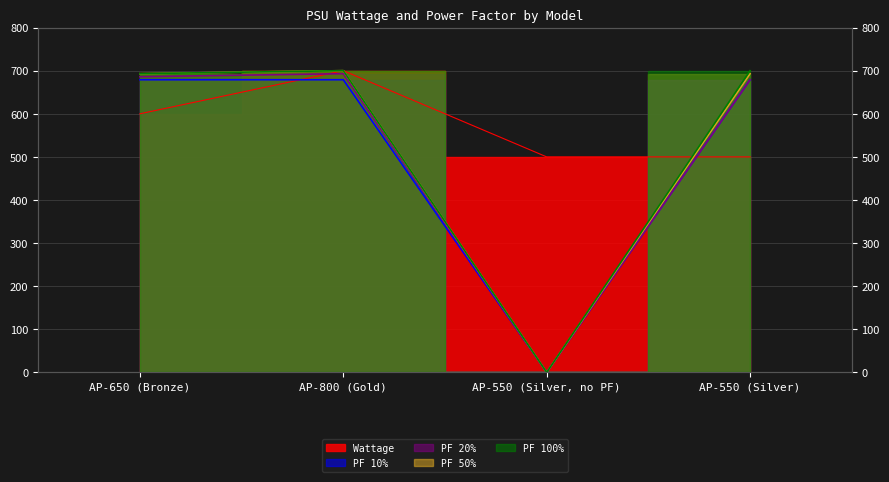

How many data points in PF 100% are less than 700?

2